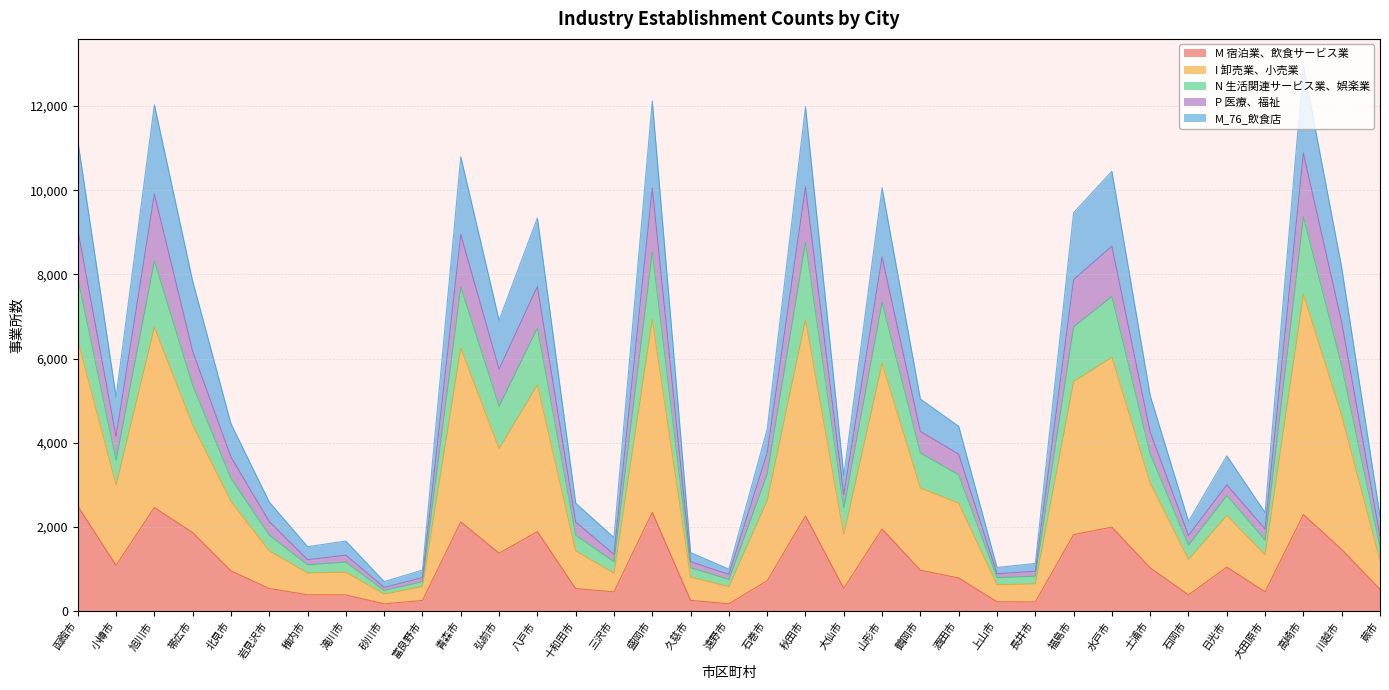

True or false: M 宿泊業、飲食サービス業 has a value of 445 at 福島市.

False